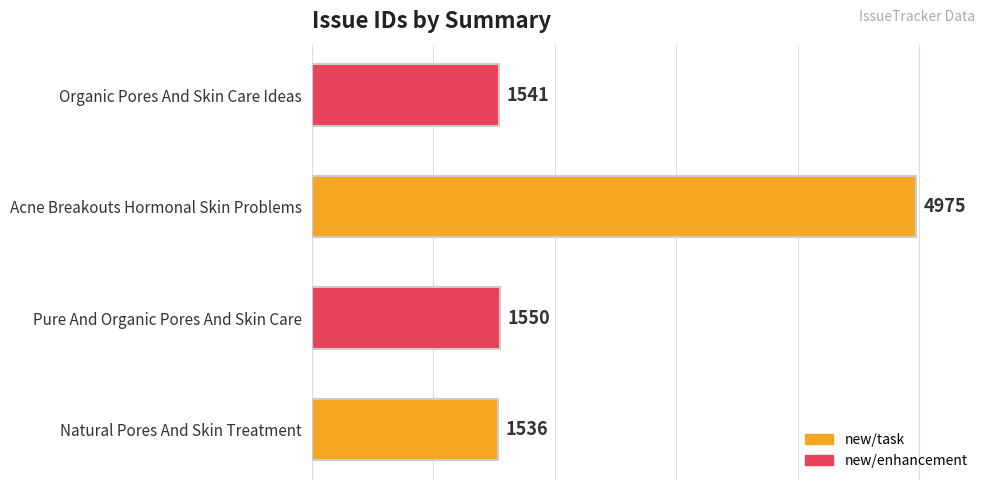

What is the change in value from Natural Pores And Skin Treatment to Acne Breakouts Hormonal Skin Problems?

+3439